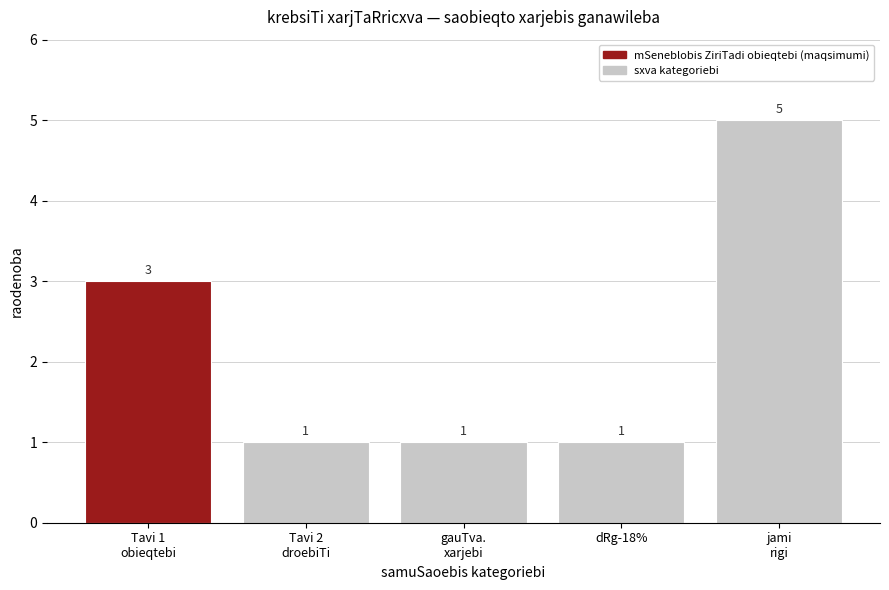

Reading left to right, list all the values displayed in this chart.

3	1	1	1	5